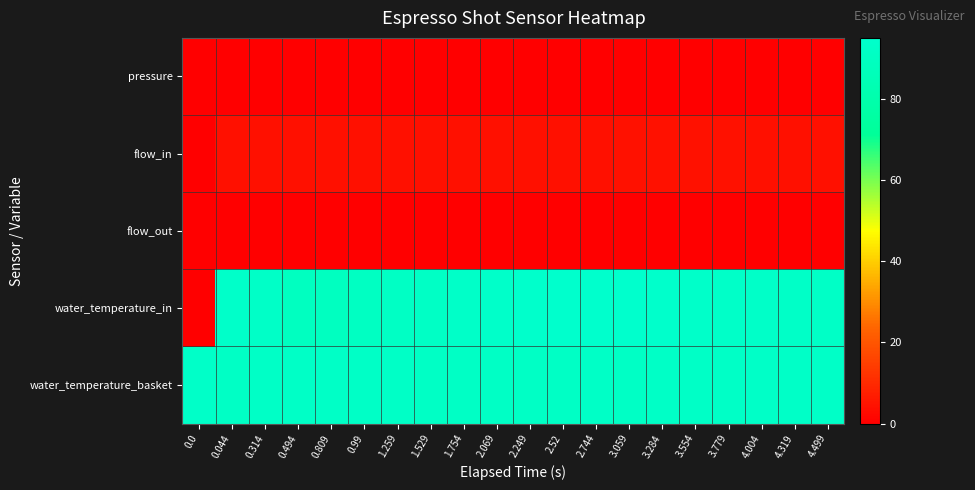

Which series has the largest total across all categories?

water_temperature_basket